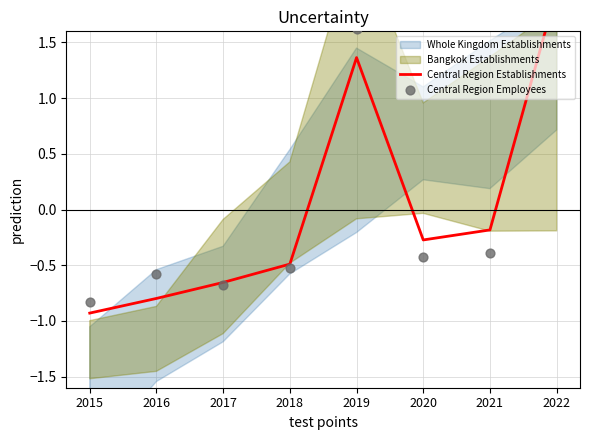

At which category is the sum across all series the highest?

2022